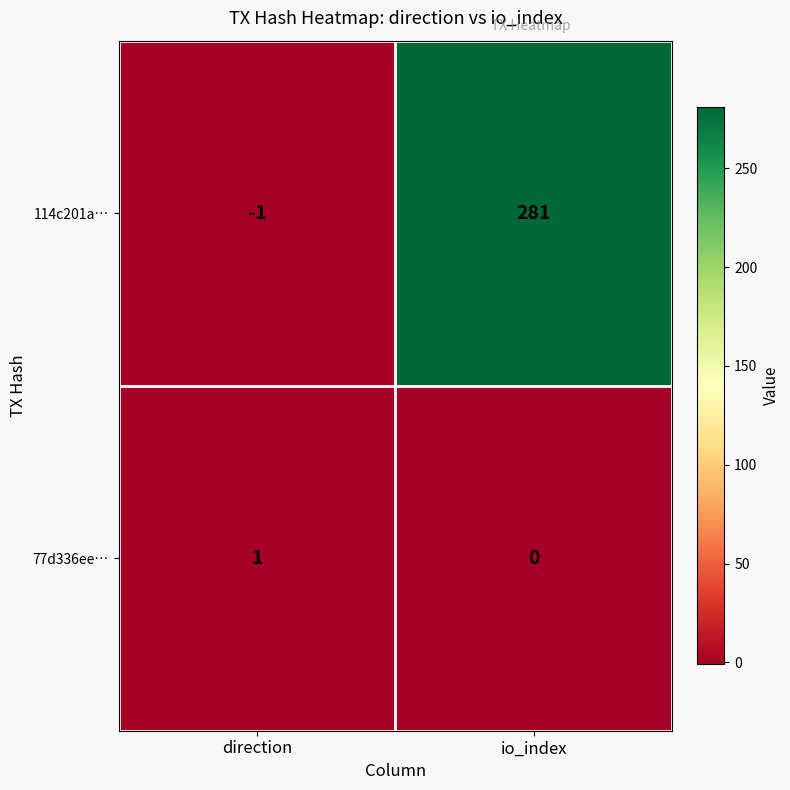

The value of 114c201a… at io_index is 411. True or false?

False